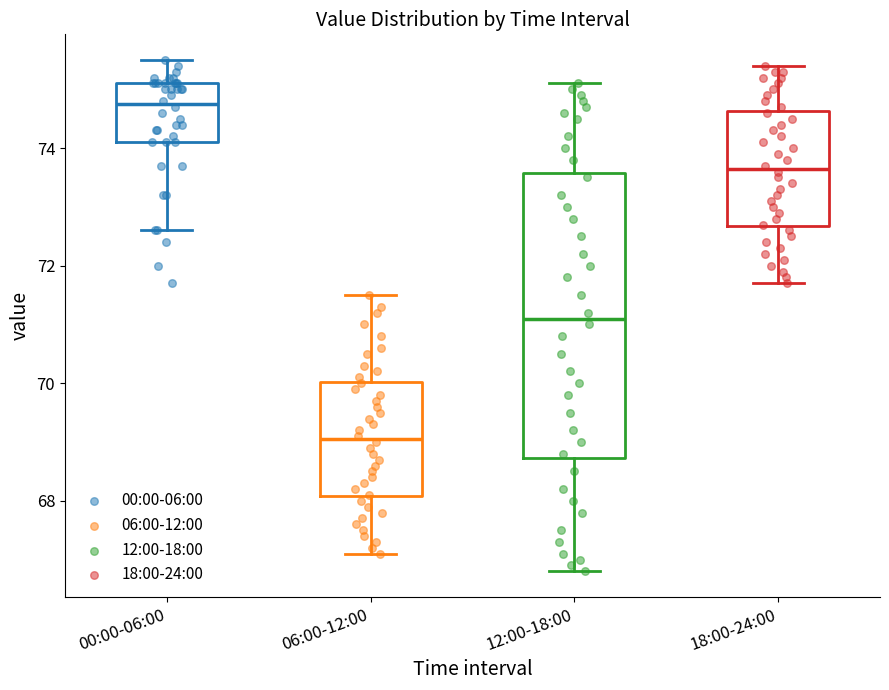

Which box has the highest median line?

00:00-06:00